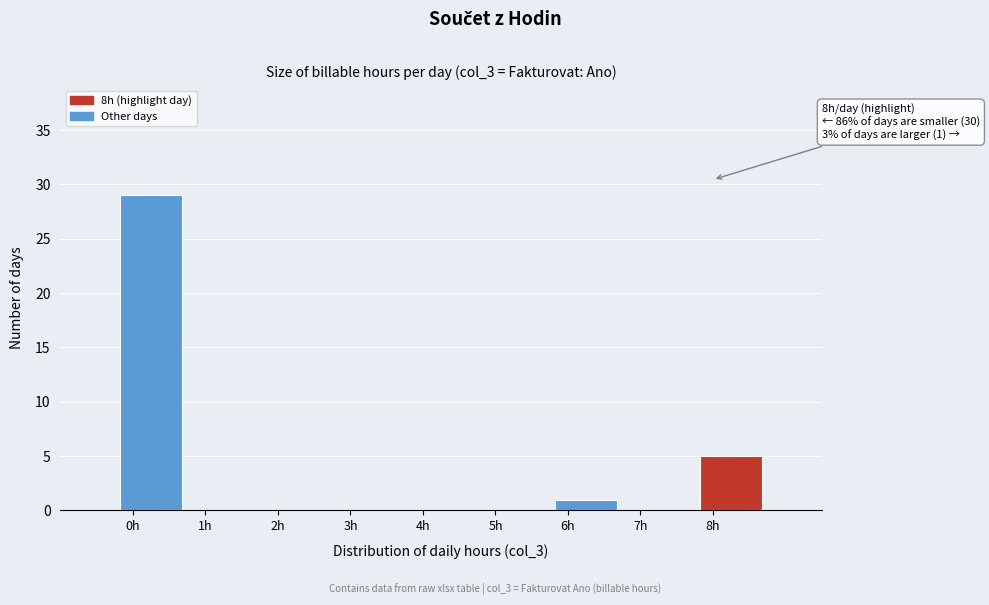

Which range on the x-axis has the tallest bar?

-0.25 to 0.75